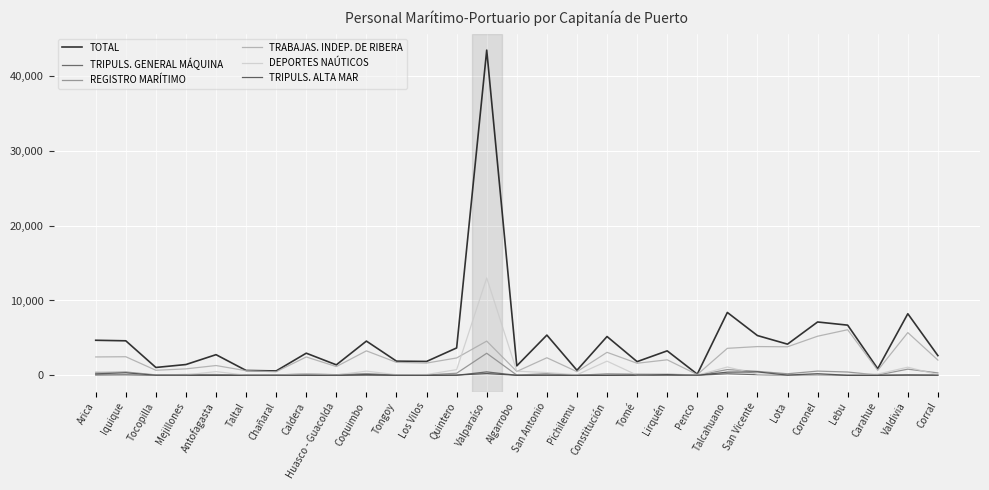

At which label does TRIPULS. ALTA MAR first exceed 15?

Arica